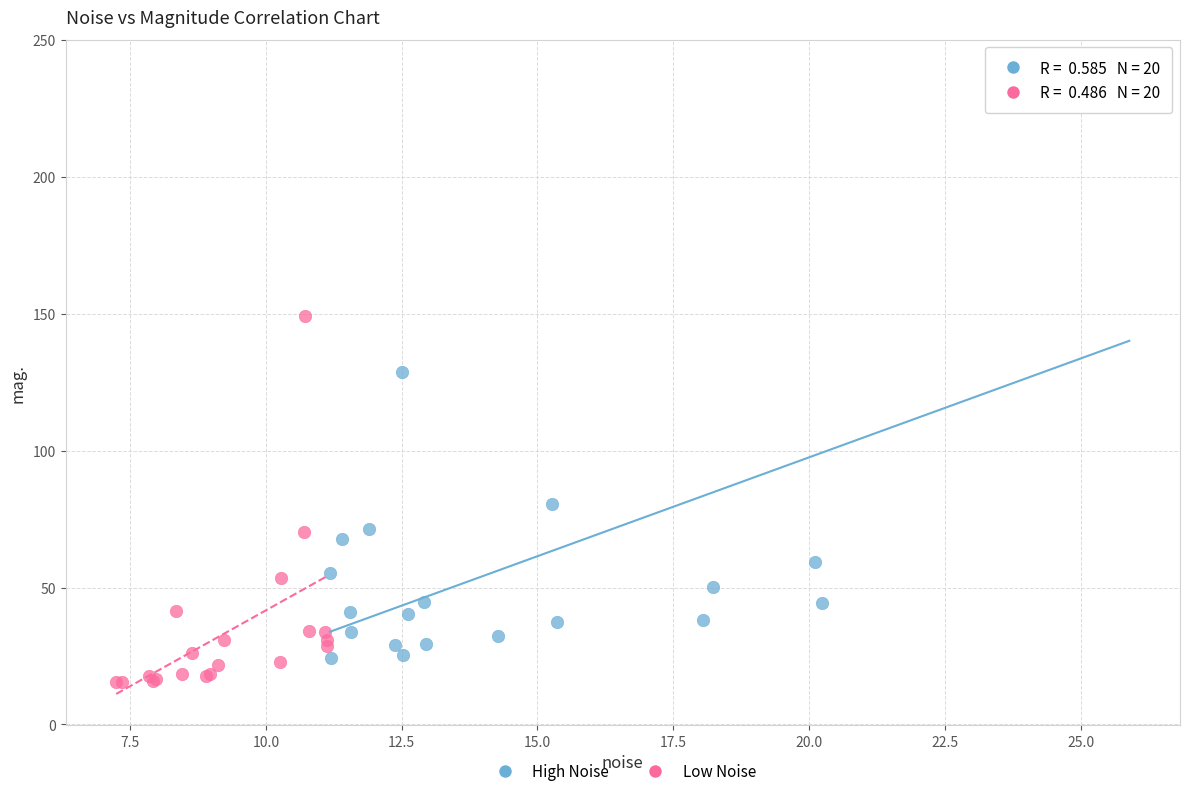

Which series reaches the maximum Y coordinate?

High Noise